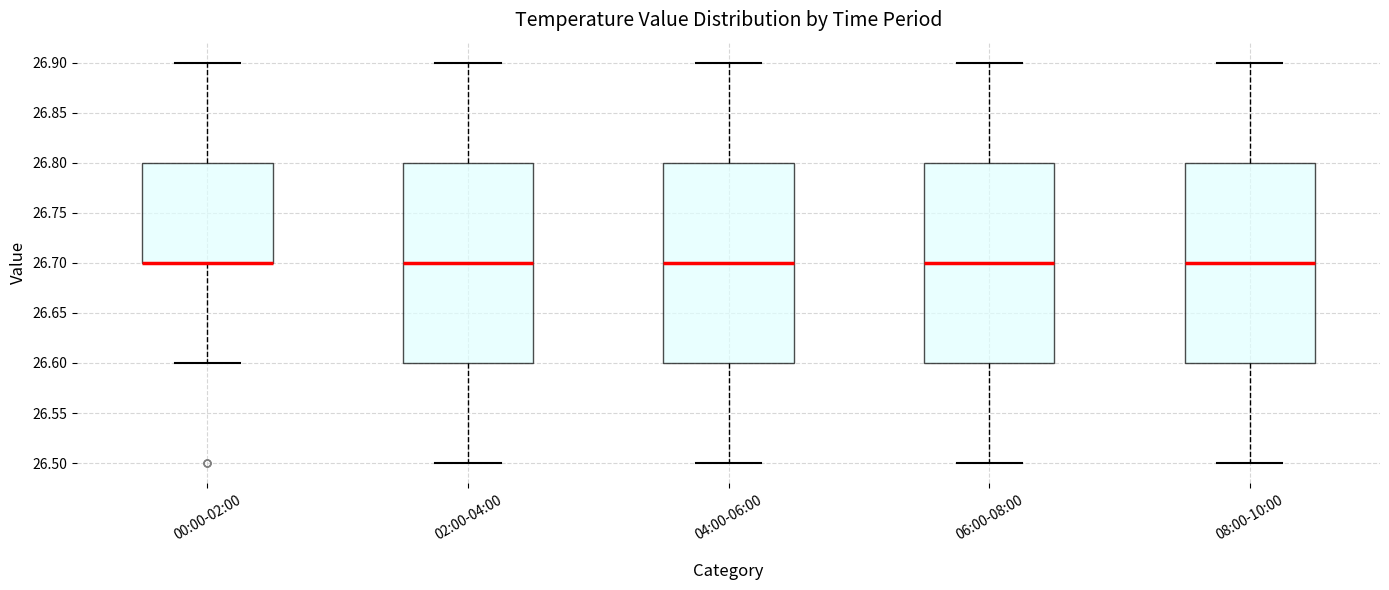

Reading left to right, transcribe this box plot: for each box, give where its median line is, the range the box spans, and where its two whiskers end, as read against the y-axis. The values are not printed on the chart, so give them approximately, as read against the axis.

00:00-02:00: median 26.7 (drawn on the box's lower edge), box 26.7 to 26.8, whiskers 26.6 to 26.9
02:00-04:00: median 26.7, box 26.6 to 26.8, whiskers 26.5 to 26.9
04:00-06:00: median 26.7, box 26.6 to 26.8, whiskers 26.5 to 26.9
06:00-08:00: median 26.7, box 26.6 to 26.8, whiskers 26.5 to 26.9
08:00-10:00: median 26.7, box 26.6 to 26.8, whiskers 26.5 to 26.9